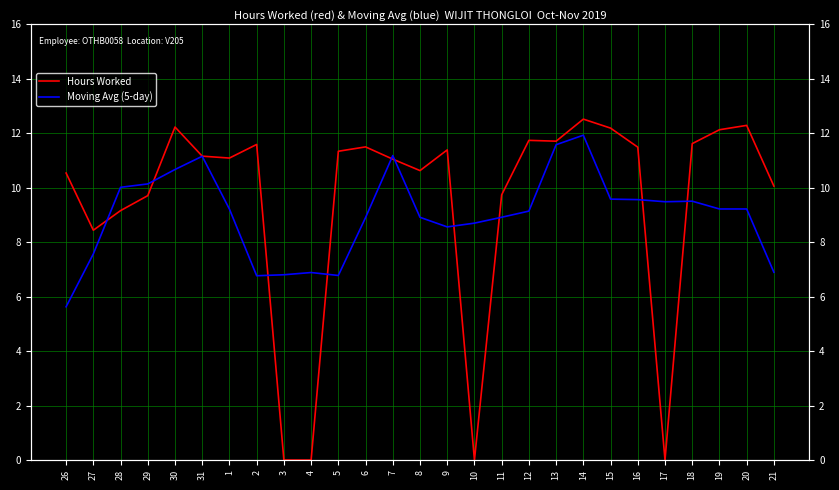

List the labels in order of Hours Worked value, largest first.

14, 20, 30, 15, 19, 12, 13, 18, 2, 6, 16, 9, 5, 31, 1, 7, 8, 26, 21, 11, 29, 28, 27, 3, 4, 10, 17